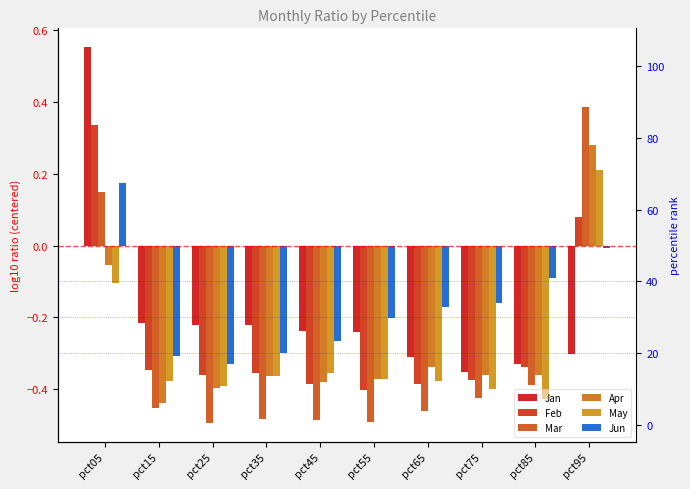

List the series in order of their peak value, highest first.

Jan, Mar, Feb, Apr, May, Jun